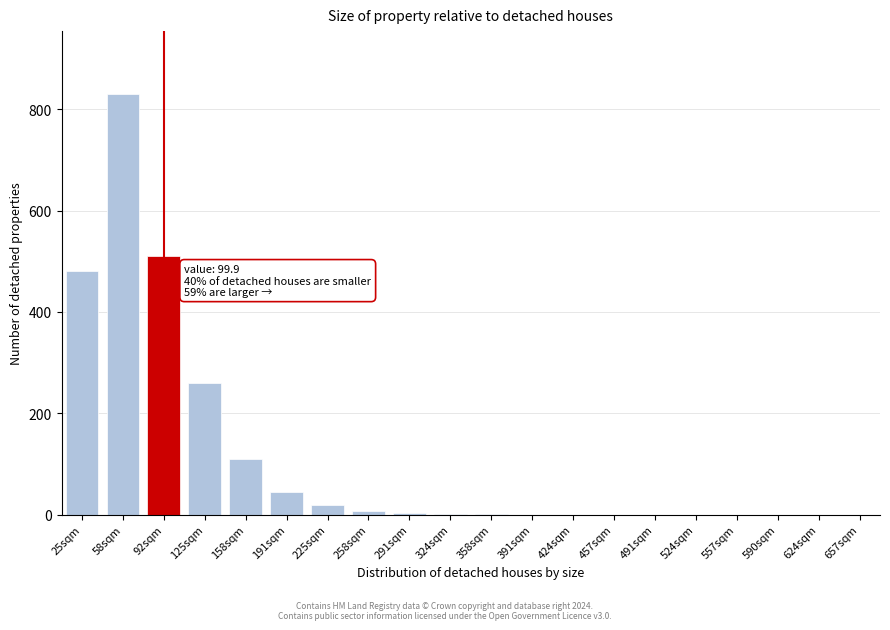

What is the sum of all values?

2266